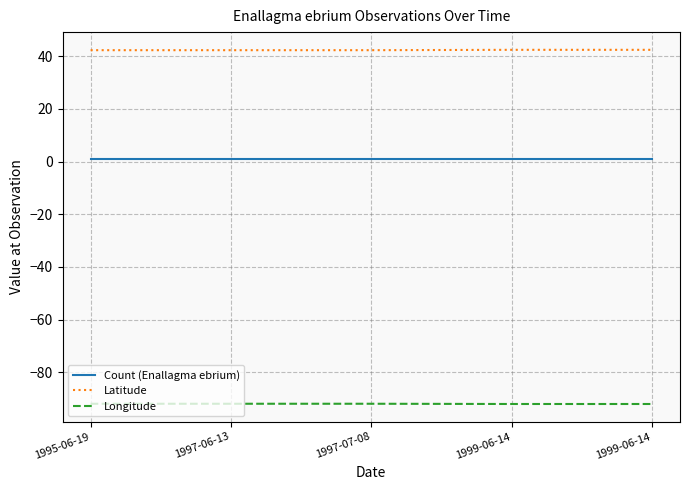

True or false: Latitude and Count (Enallagma ebrium) intersect in this chart.

False